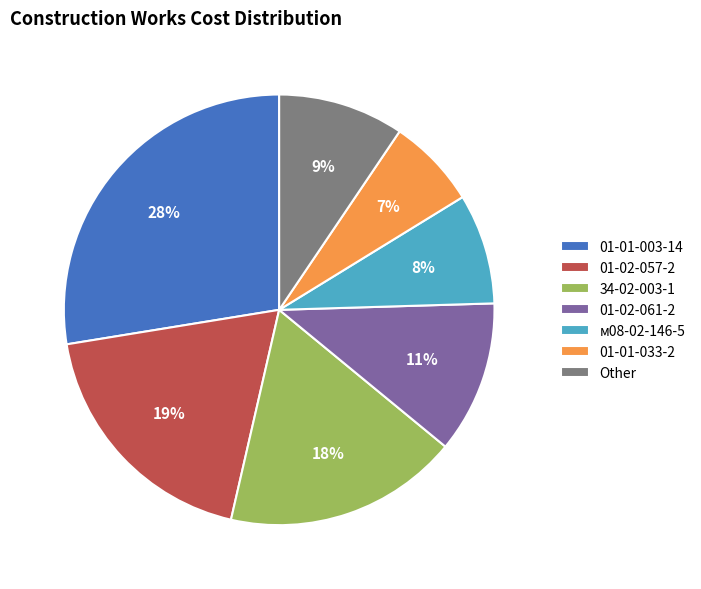

Is there a majority slice in this chart?

No